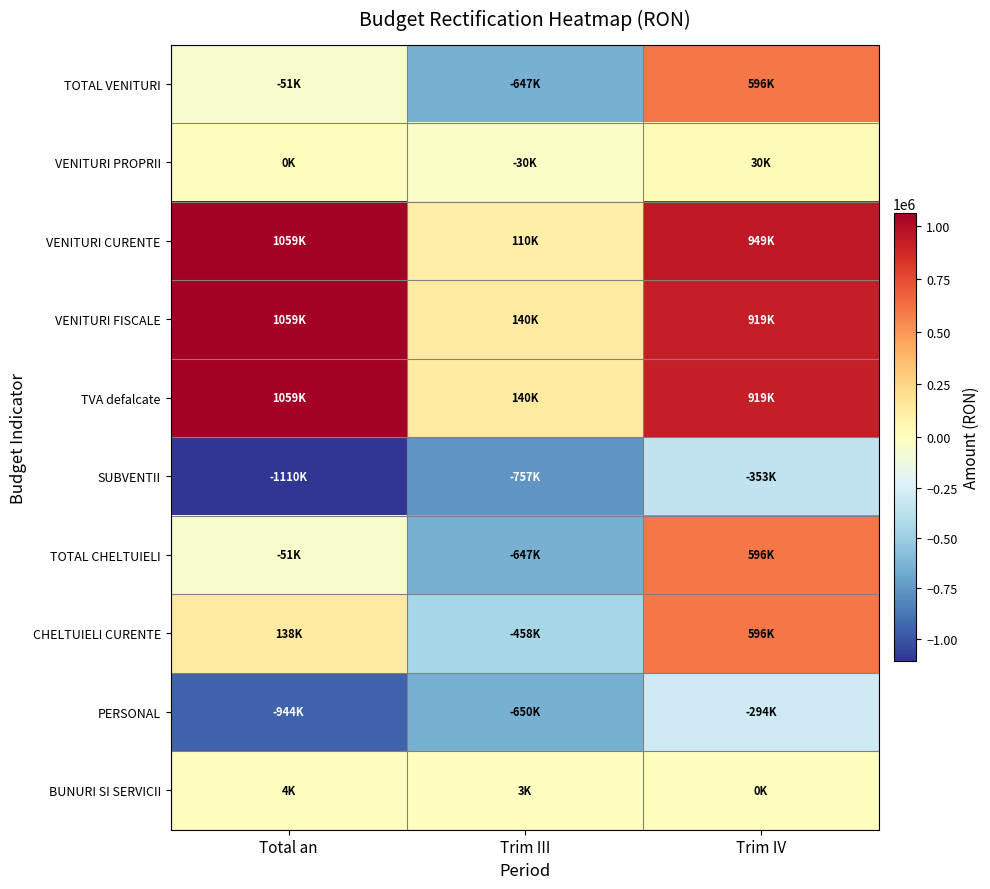

Reading left to right, list all the values displayed in this chart.

TOTAL VENITURI: Total an=-51100	Trim III=-647000	Trim IV=595900
VENITURI PROPRII: Total an=0	Trim III=-30000	Trim IV=30000
VENITURI CURENTE: Total an=1059000	Trim III=110000	Trim IV=949000
VENITURI FISCALE: Total an=1059000	Trim III=140000	Trim IV=919000
TVA defalcate: Total an=1059000	Trim III=140000	Trim IV=919000
SUBVENTII: Total an=-1110100	Trim III=-757000	Trim IV=-353100
TOTAL CHELTUIELI: Total an=-51100	Trim III=-647000	Trim IV=595900
CHELTUIELI CURENTE: Total an=137900	Trim III=-458000	Trim IV=595900
PERSONAL: Total an=-943600	Trim III=-650000	Trim IV=-293600
BUNURI SI SERVICII: Total an=3500	Trim III=3000	Trim IV=500